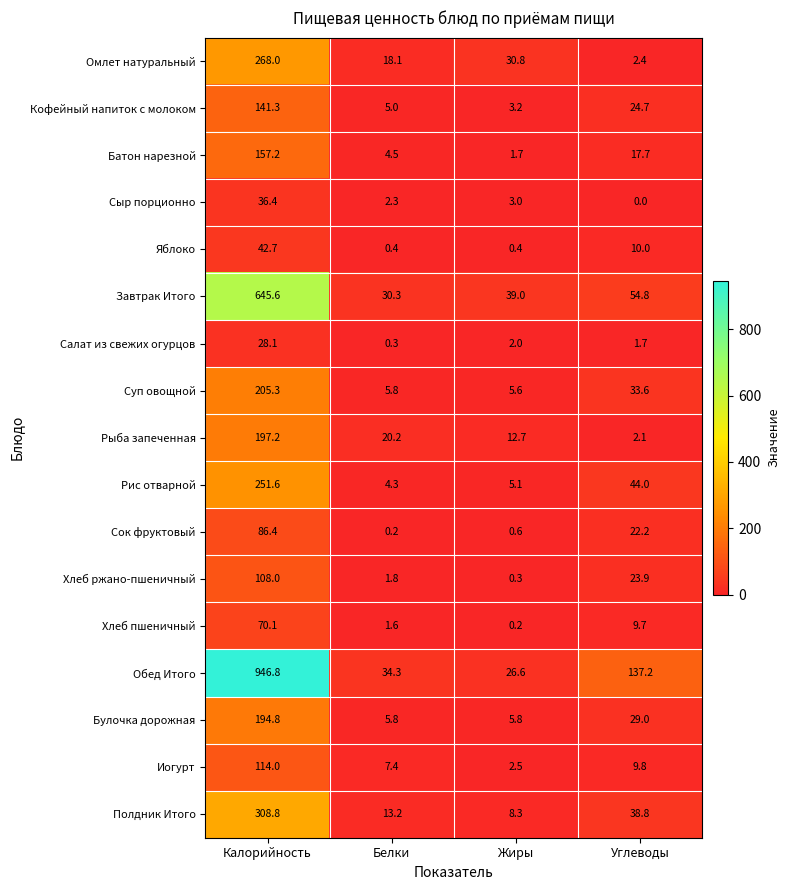

Which category has the lowest value across all series?

Углеводы